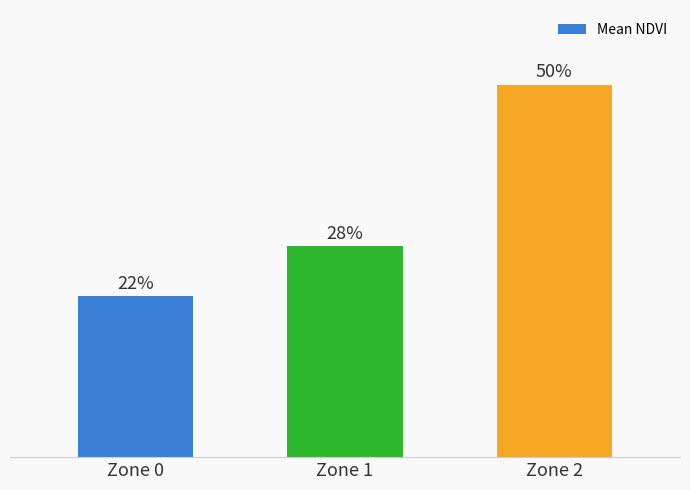

What is the value of the 2nd bar from the left?

0.3